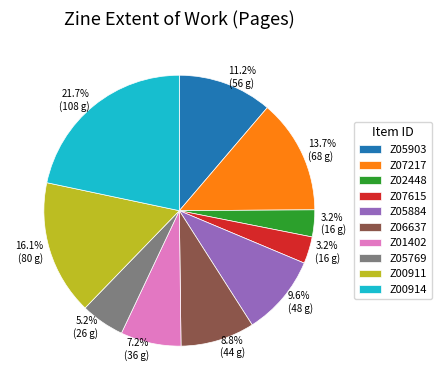

To the nearest percent, what is the average slice percentage?

10%